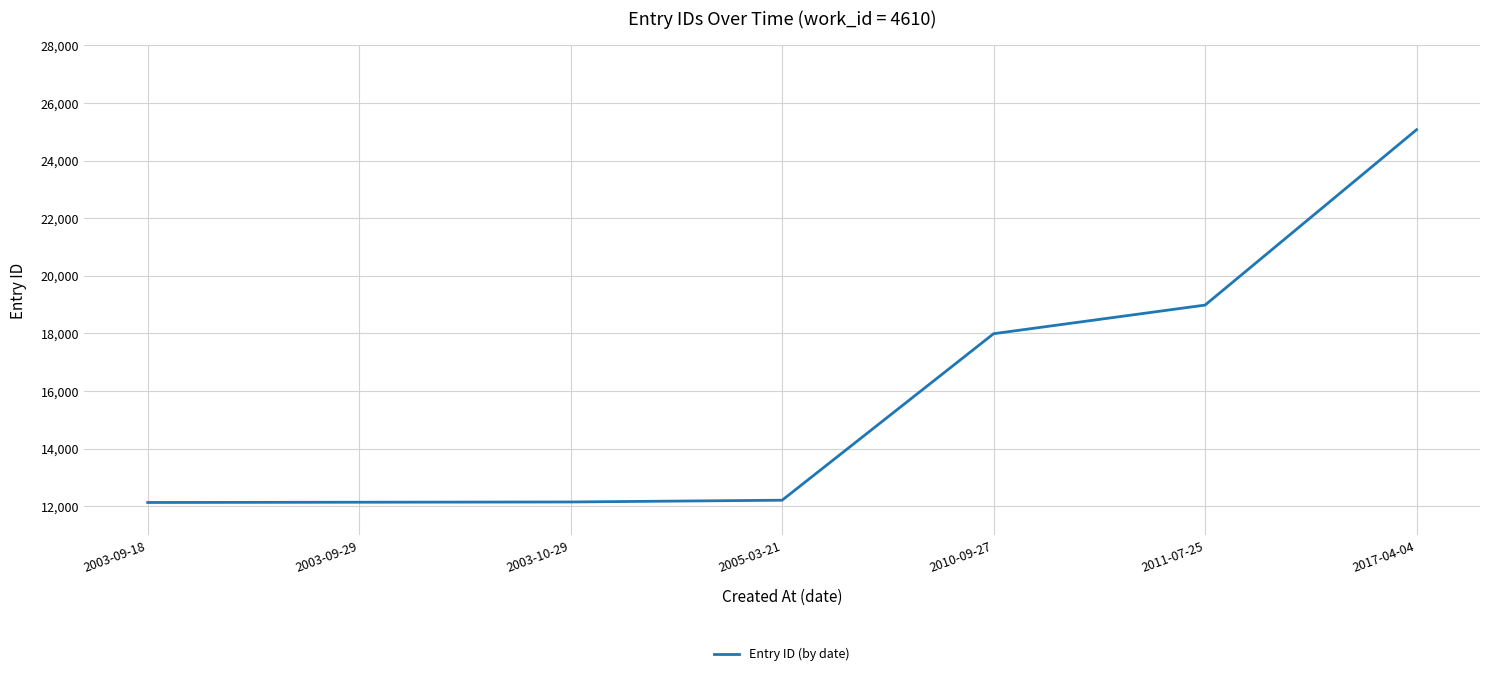

Read the value at 2010-09-27.

17990.0